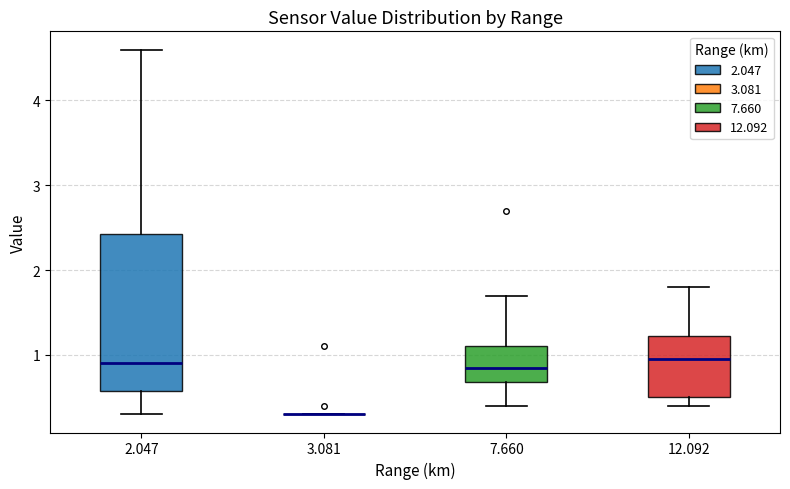

Reading left to right, transcribe this box plot: for each box, give where its median line is, the range the box spans, and where its two whiskers end, as read against the y-axis. The values are not printed on the chart, so give them approximately, as read against the axis.

2.047: median 0.9, box 0.6 to 2.4, whiskers 0.3 to 4.6
3.081: box collapsed to a line at 0.3, whiskers 0.3 to 0.3
7.660: median 0.9, box 0.7 to 1.1, whiskers 0.4 to 1.7
12.092: median 1.0, box 0.5 to 1.2, whiskers 0.4 to 1.8